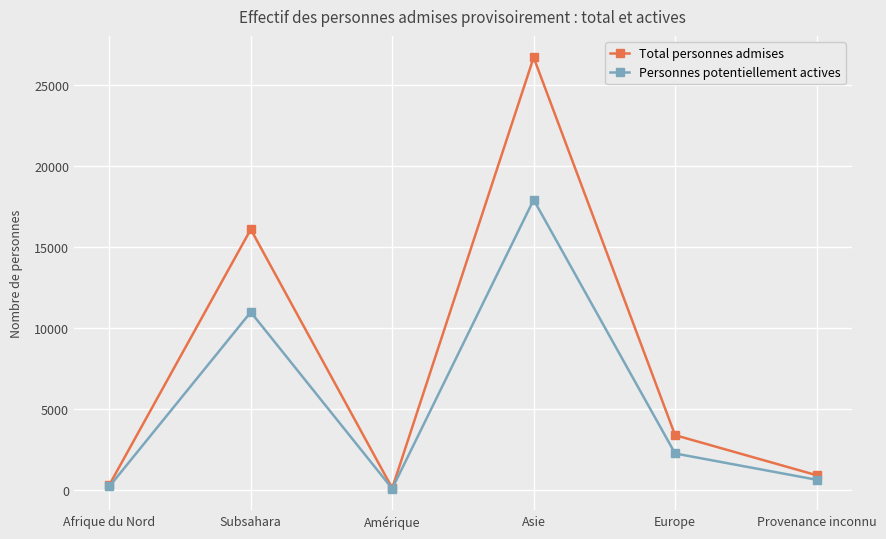

What is the value of the Total personnes admises point at the 5th from the left?

3395